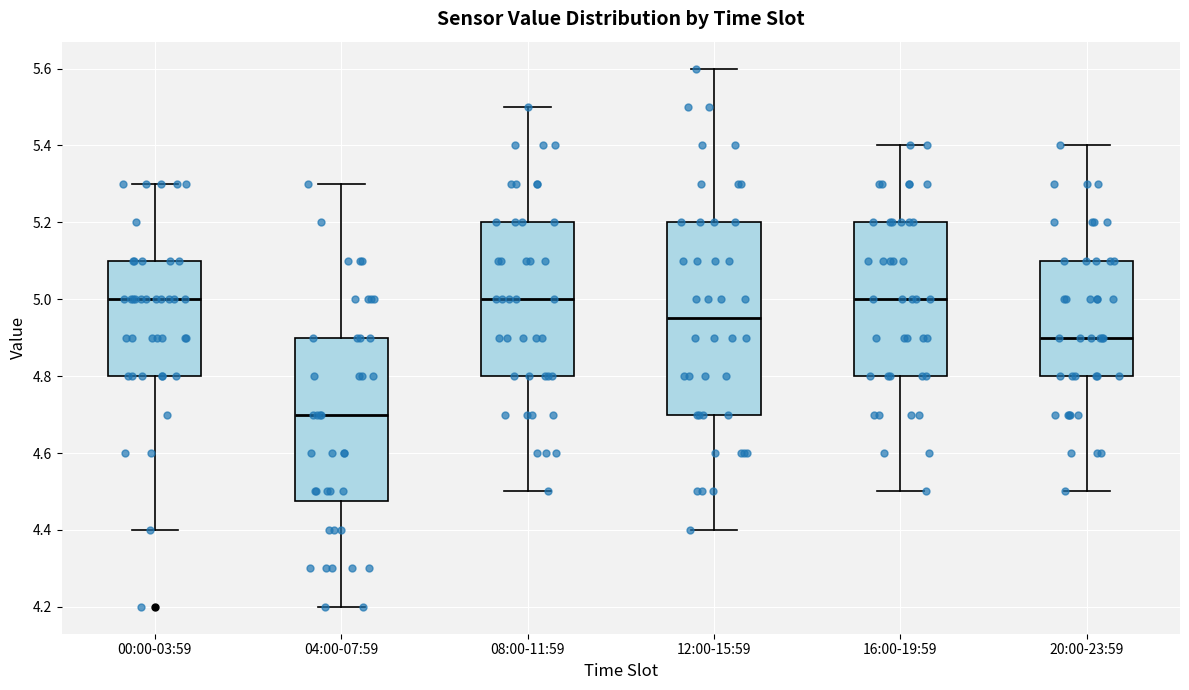

Reading left to right, read every box against the y-axis: the position of its median line, the range the box covers, and the ends of its whiskers. The values are not printed on the chart, so give them approximately, as read against the axis.

00:00-03:59: median 5.00, box 4.80 to 5.10, whiskers 4.40 to 5.30
04:00-07:59: median 4.70, box 4.48 to 4.90, whiskers 4.20 to 5.30
08:00-11:59: median 5.00, box 4.80 to 5.20, whiskers 4.50 to 5.50
12:00-15:59: median 4.96, box 4.70 to 5.20, whiskers 4.40 to 5.60
16:00-19:59: median 5.00, box 4.80 to 5.20, whiskers 4.50 to 5.40
20:00-23:59: median 4.90, box 4.80 to 5.10, whiskers 4.50 to 5.40